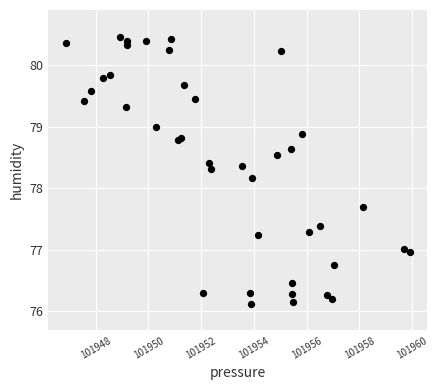

What Y value in the scatter plot is closest to 78?

78.2